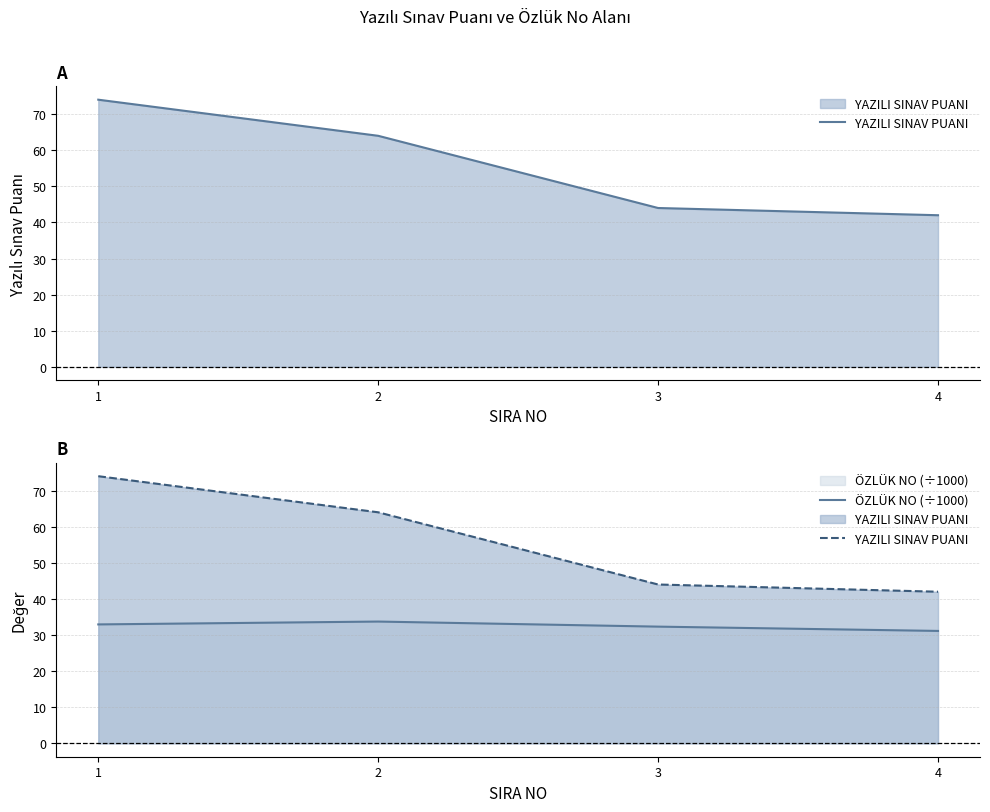

What is the value of the ÖZLÜK NO (÷1000) point at the 2nd from the left?

33.7